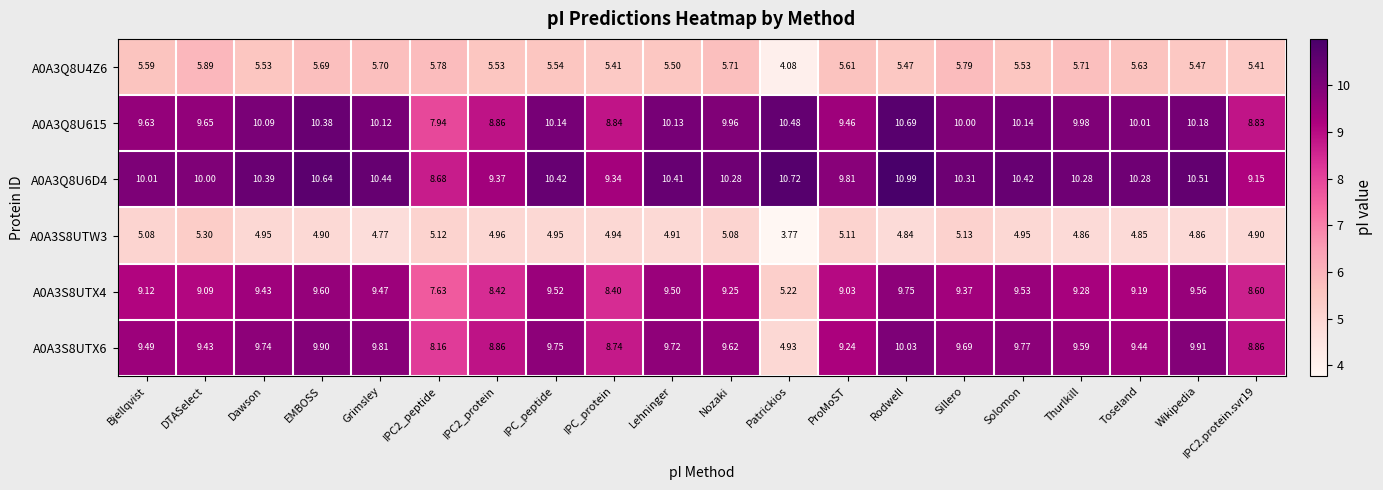

At which label does A0A3S8UTX6 first exceed 9?

Bjellqvist